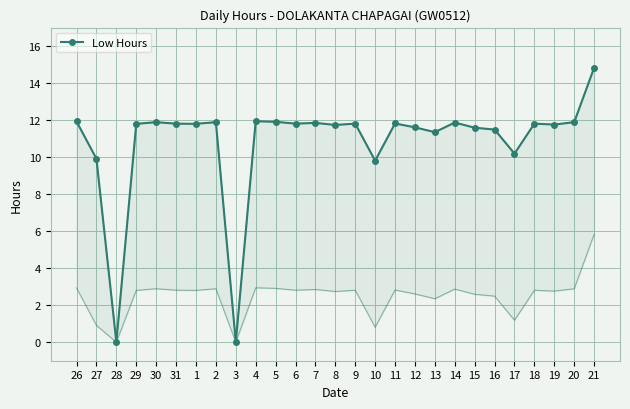

What is the sum of the values at 2 and 11?

23.7